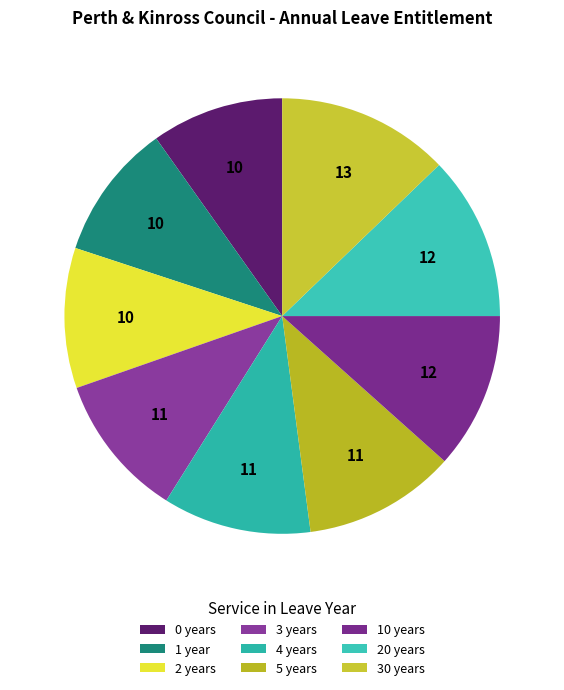

What is the largest slice in the pie chart?

30 years